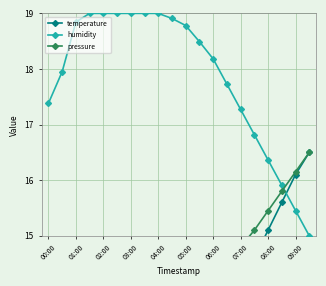

What is the value of the humidity point at the 1st from the left?

17.4